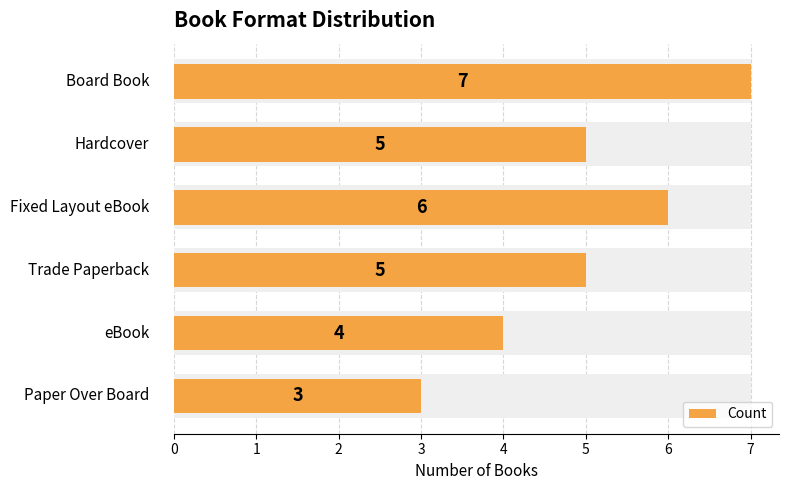

How many values exceed 5?

2